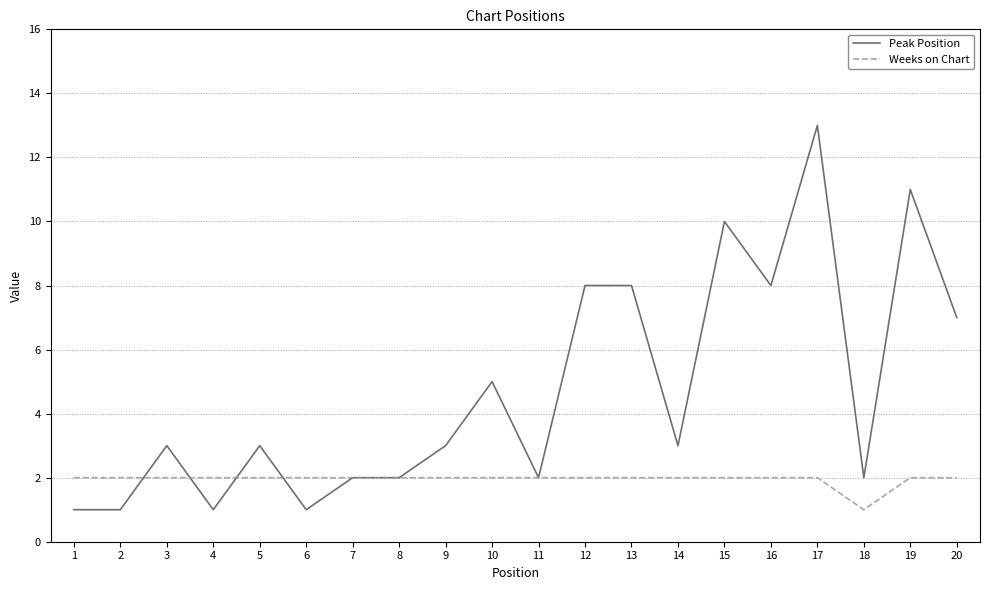

Is the value of Peak Position at 3 greater than the value of Weeks on Chart at 9?

Yes